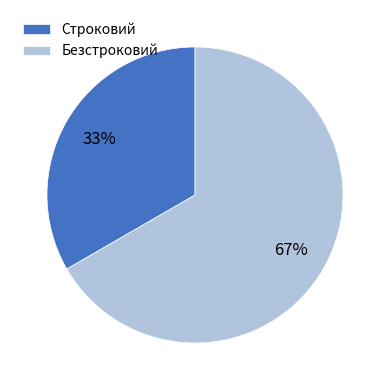

Combined, do Безстроковий and Строковий account for over 50%?

Yes